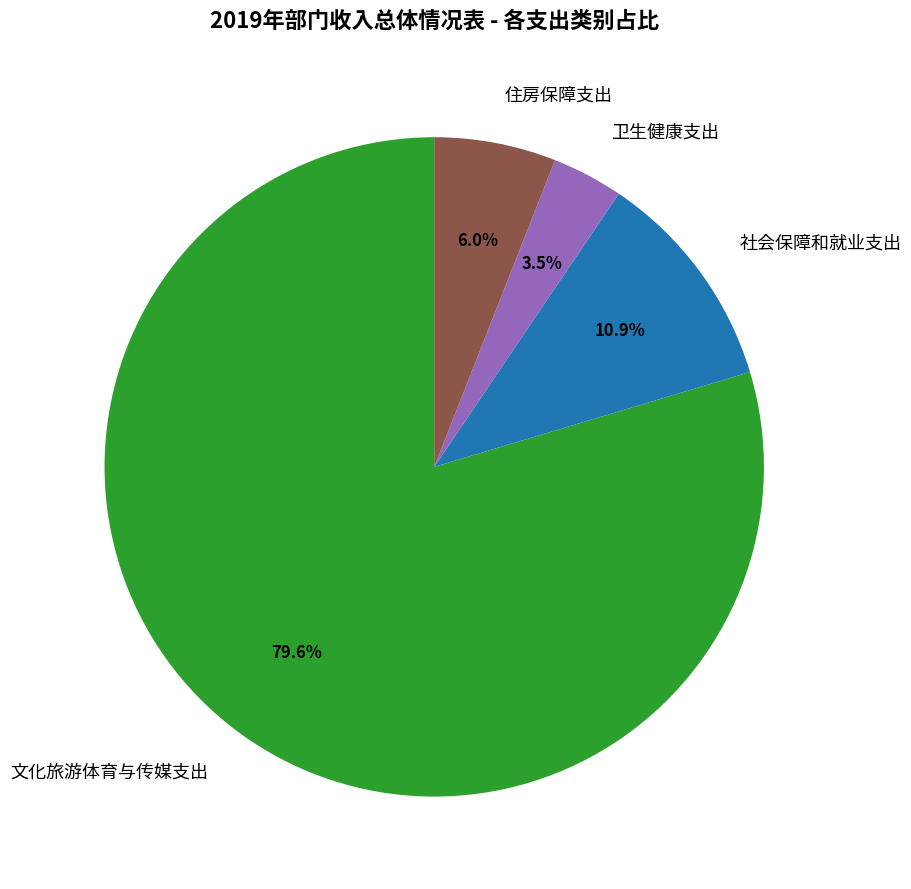

To the nearest percent, what is the difference between the largest and smallest slice percentages?

76%